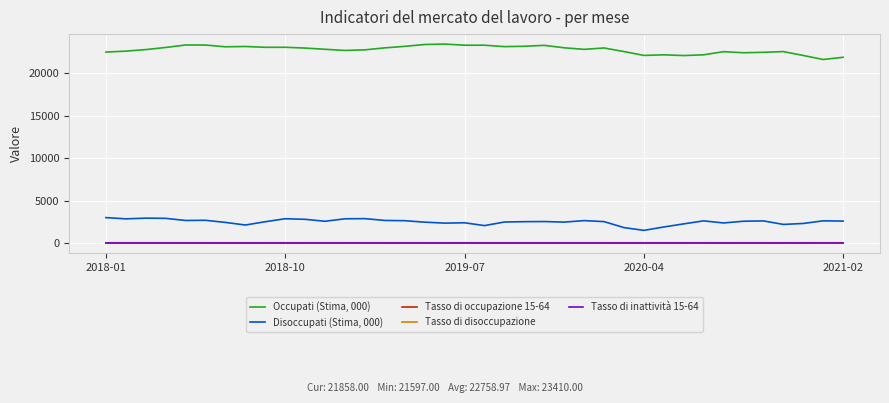

Count the number of categories in the chart.

38